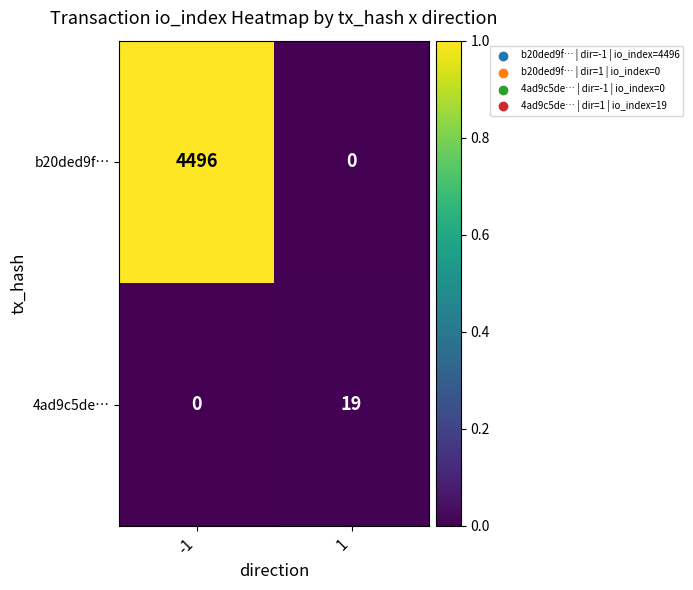

Rank the series by their average value, from highest to lowest.

b20ded9f…, 4ad9c5de…